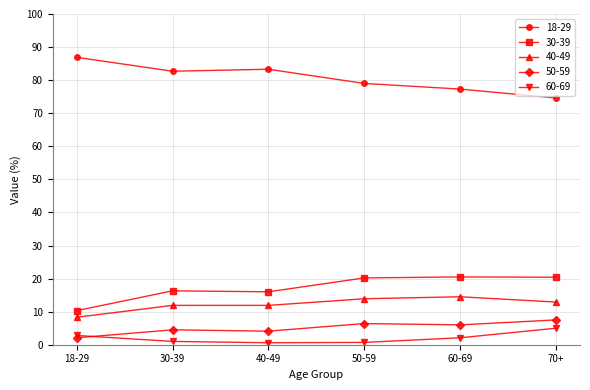

Which series has the widest spread of values?

18-29